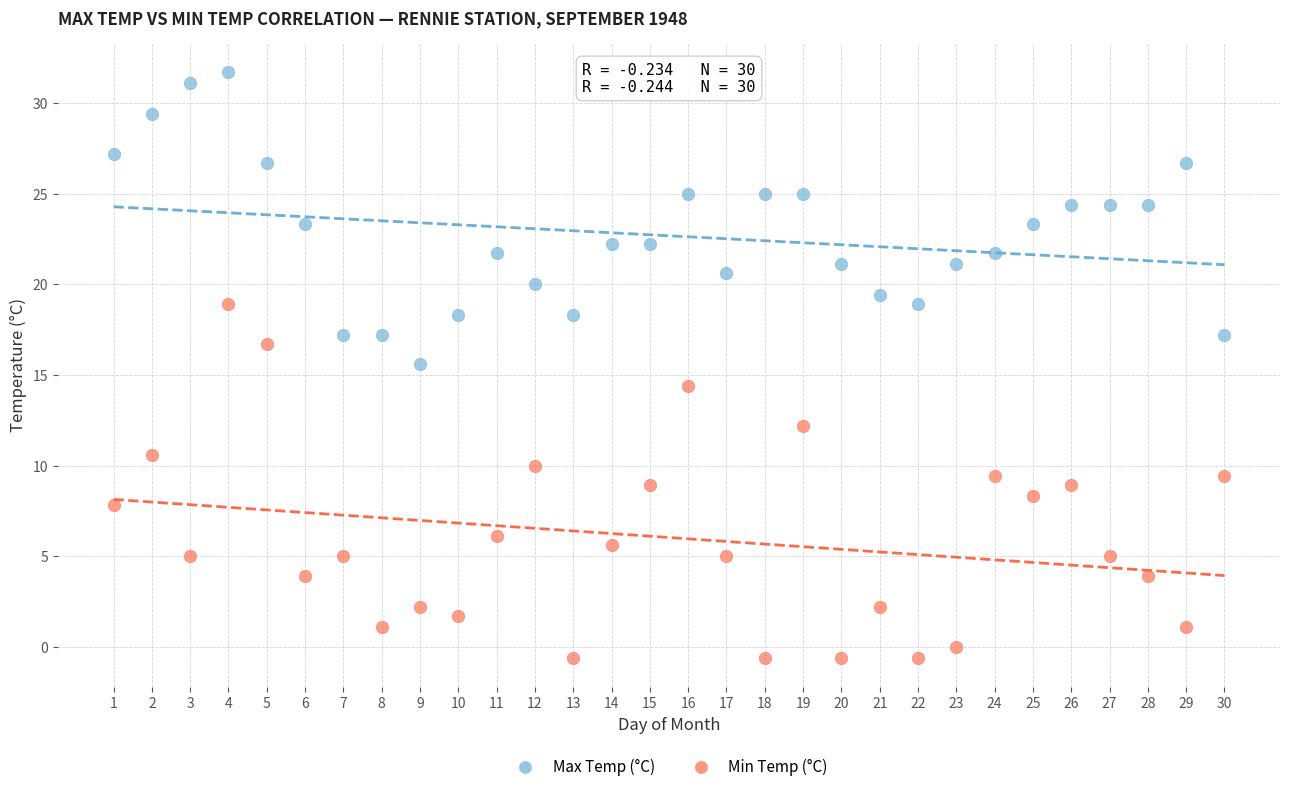

Which series contains the highest Y value?

Max Temp (°C)